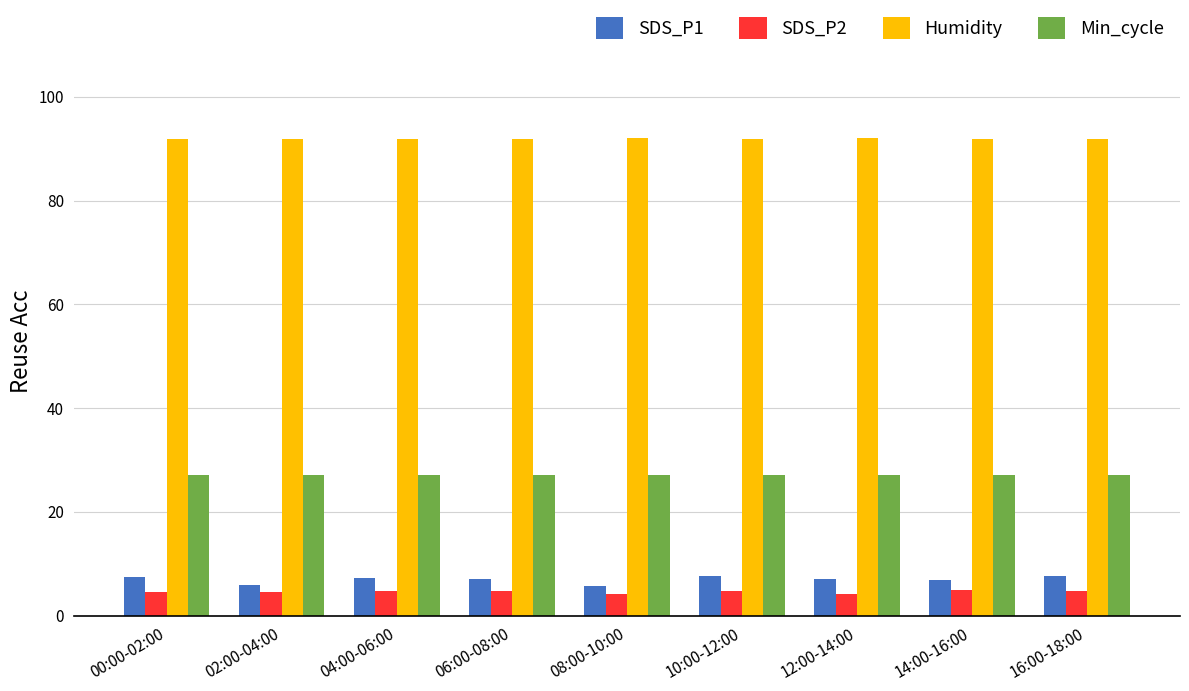

How many distinct data groups are displayed?

4